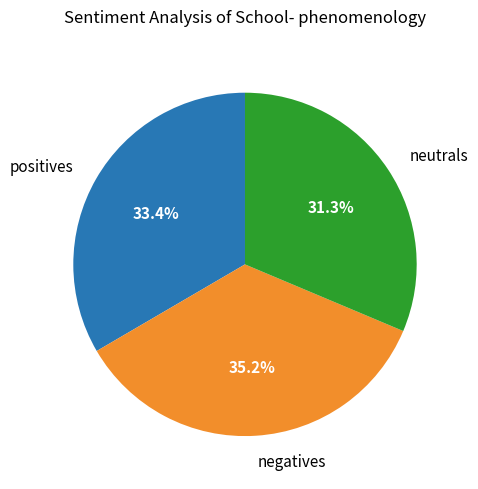

Which category has the biggest portion of the pie?

negatives